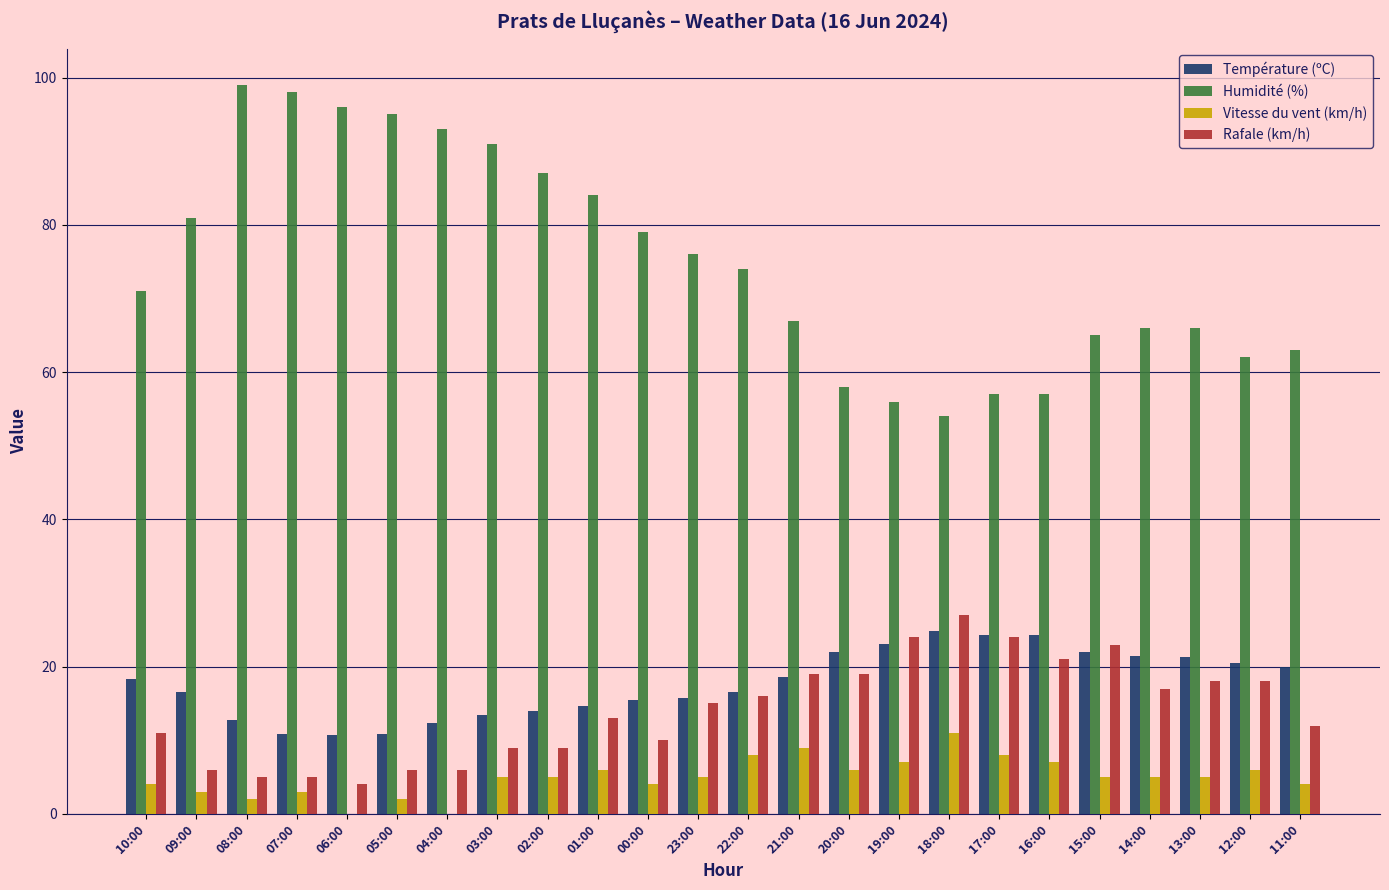

What is the average value of the Vitesse du vent (km/h) series?

5.0